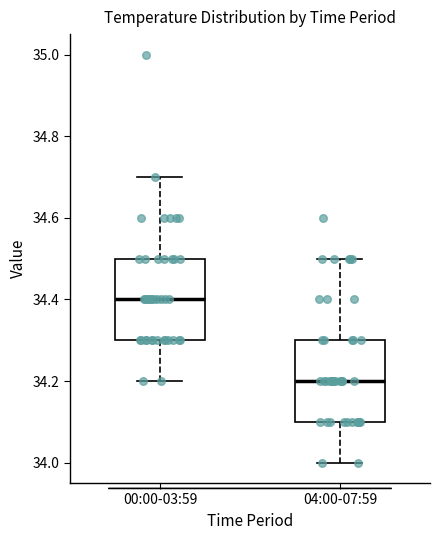

Reading left to right, read every box against the y-axis: the position of its median line, the range the box covers, and the ends of its whiskers. The values are not printed on the chart, so give them approximately, as read against the axis.

00:00-03:59: median 34.4, box 34.3 to 34.5, whiskers 34.2 to 34.7
04:00-07:59: median 34.2, box 34.1 to 34.3, whiskers 34.0 to 34.5